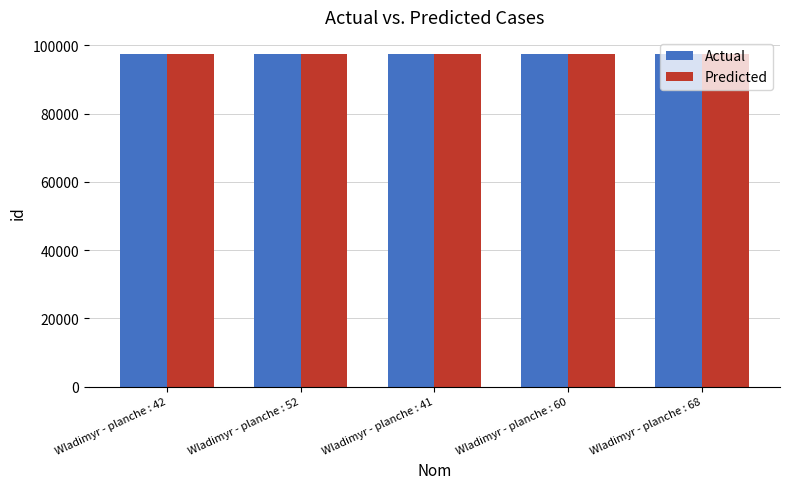

What is the minimum value shown in the chart?

97567